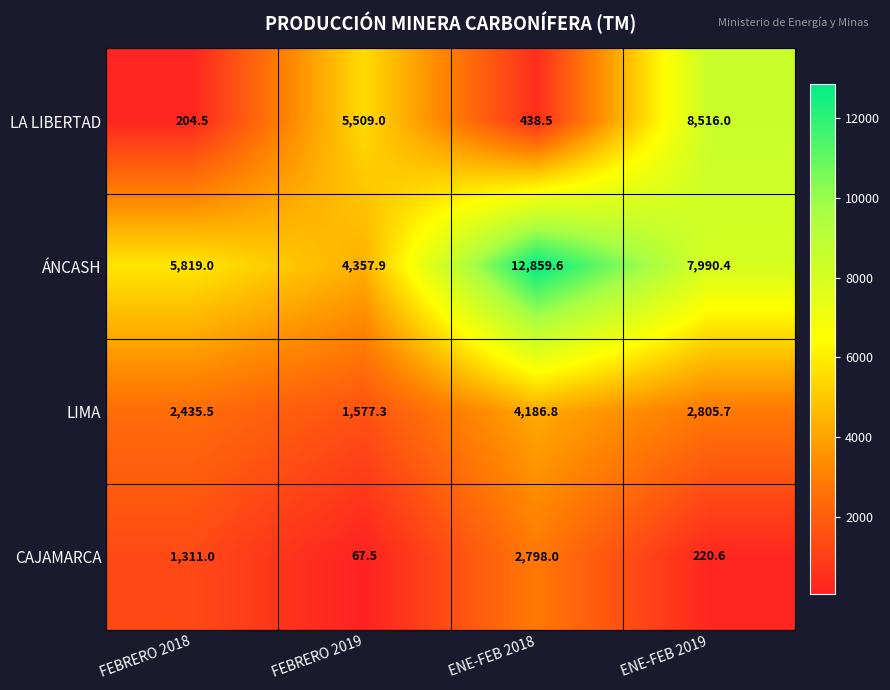

List the labels in order of LA LIBERTAD value, smallest first.

FEBRERO 2018, ENE-FEB 2018, FEBRERO 2019, ENE-FEB 2019